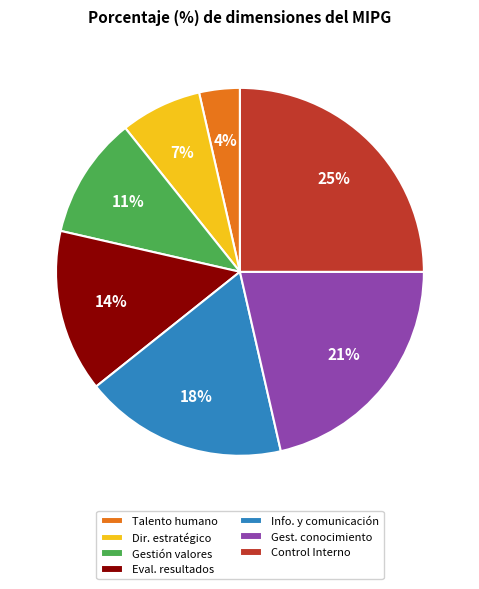

Is it true that Info. y comunicación is 33% of the pie?

False